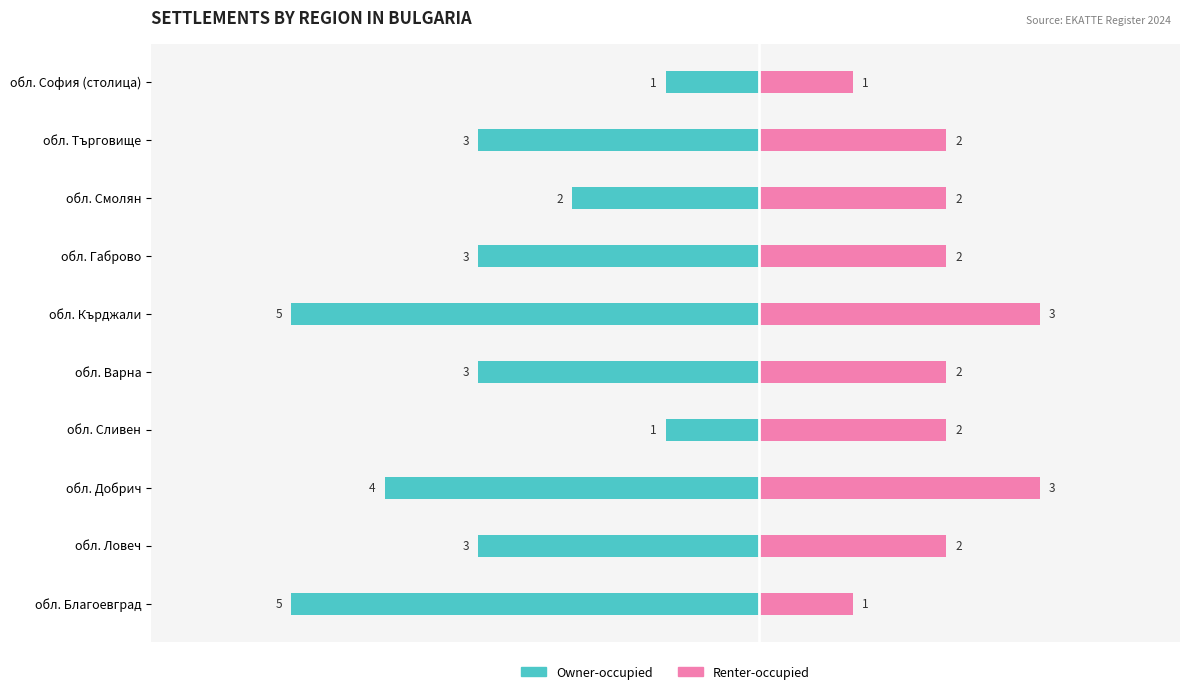

Reading left to right, what are all the values shown in this chart?

Owner-occupied: -5	-3	-4	-1	-3	-5	-3	-2	-3	-1
Renter-occupied: 1	2	3	2	2	3	2	2	2	1